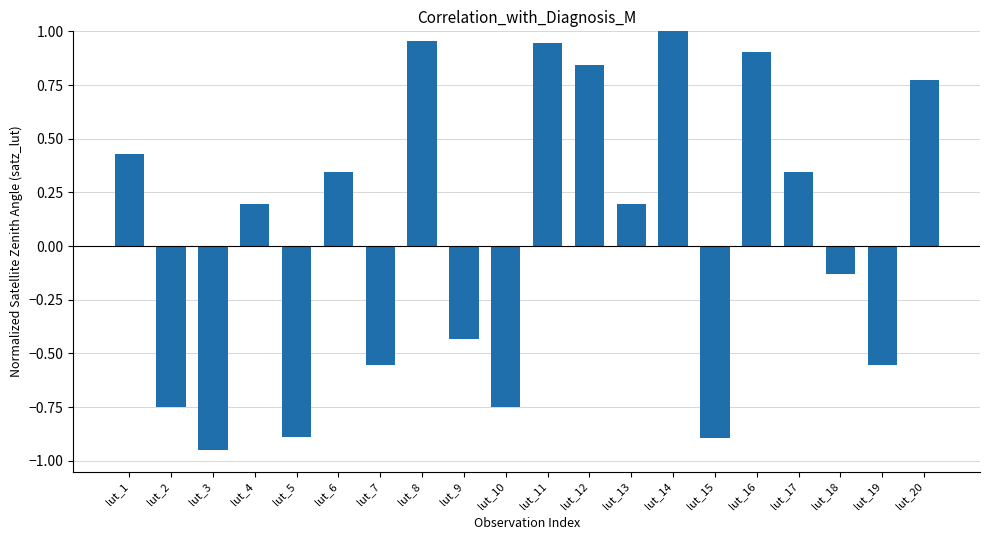

At which label is the value closest to 0?

lut_18